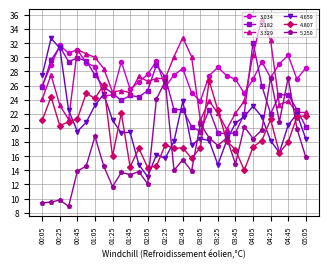

How many intersections are there between 3.182 and 5.250?

6